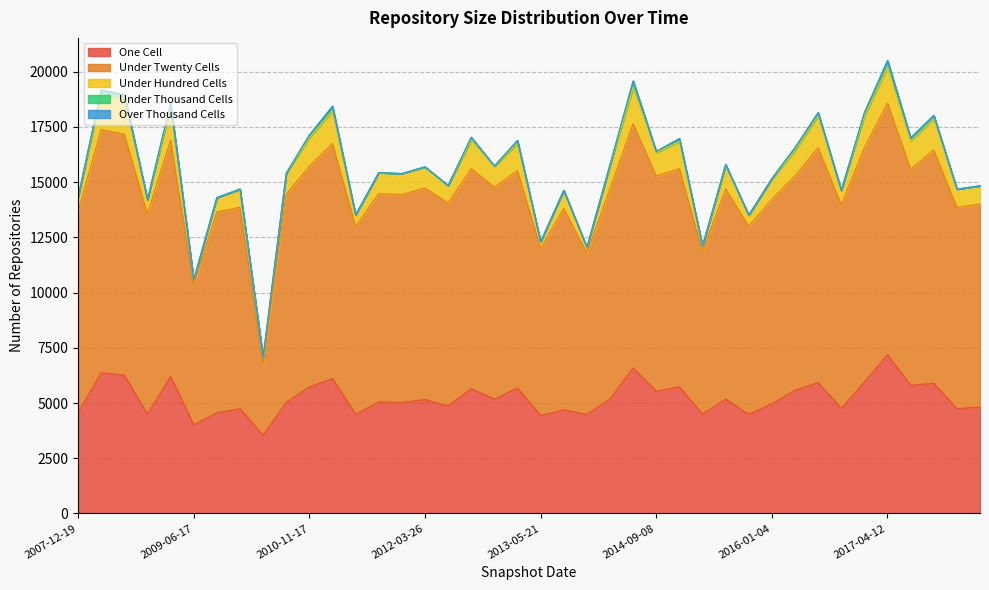

Which series changed the most between 2012-03-26 and 2017-10-12?

under_twenty_cells